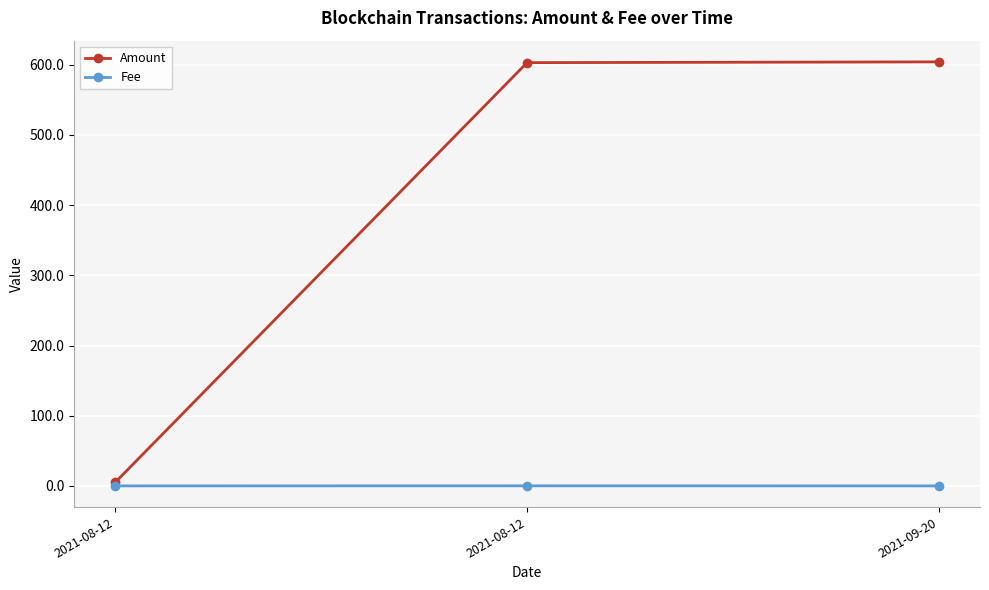

The Fee series shows 0.2 at 2021-08-12. True or false?

False